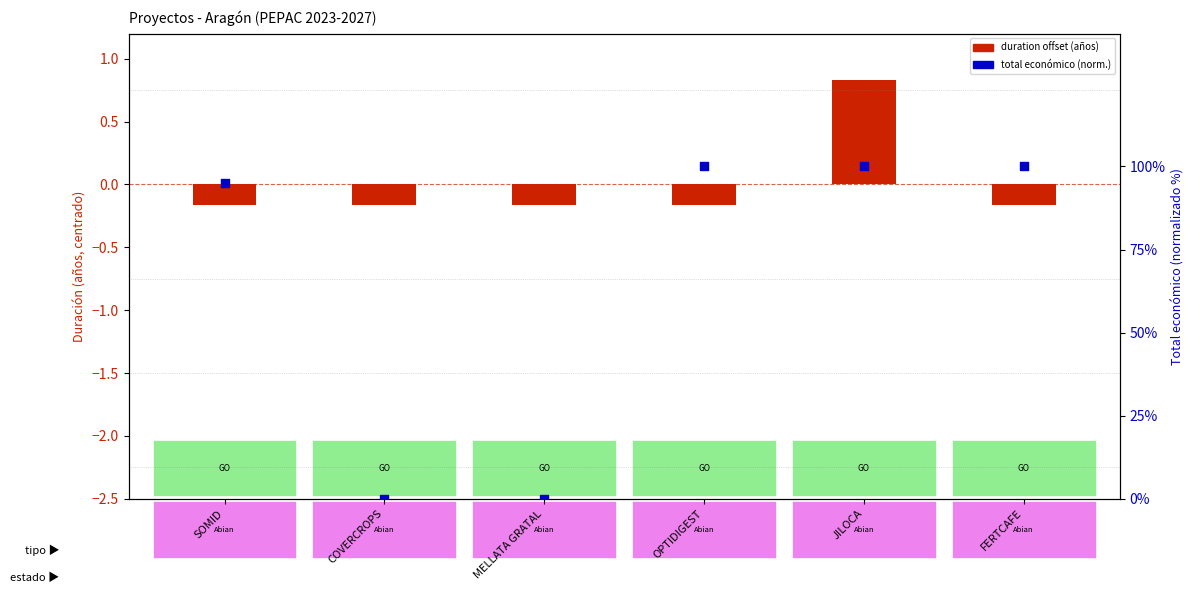

Is the value of duration offset at MELLATA GRATAL greater than the value of Total económico (normalizado) at MELLATA GRATAL?

No